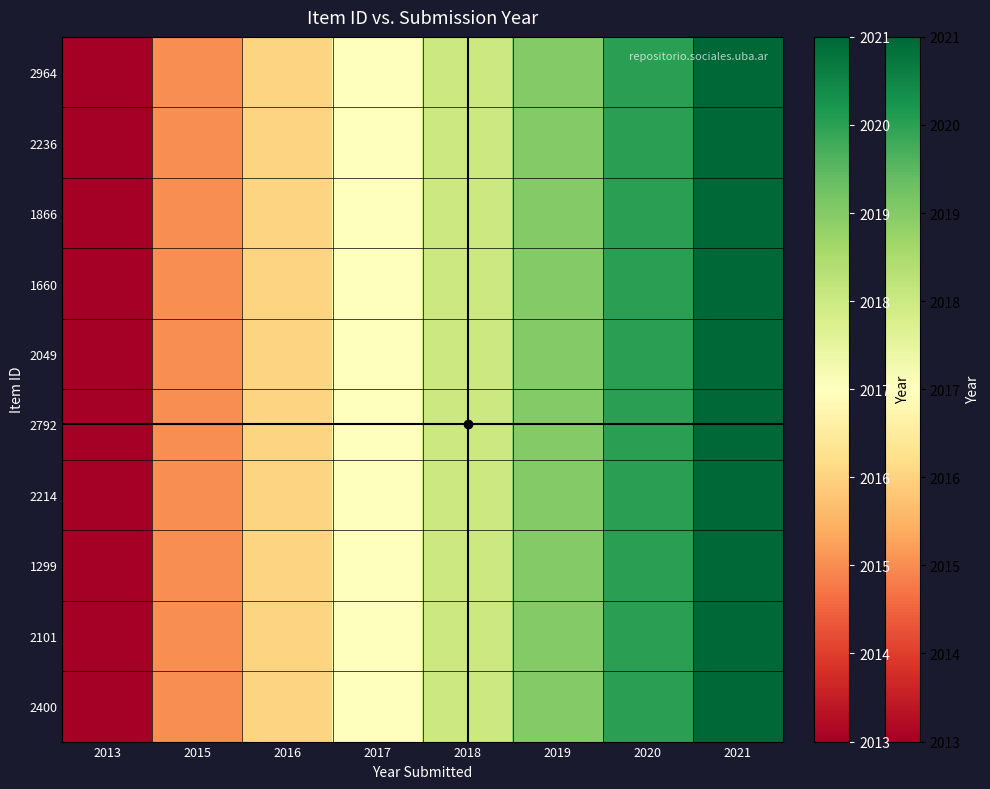

What is the greatest value displayed?

2021